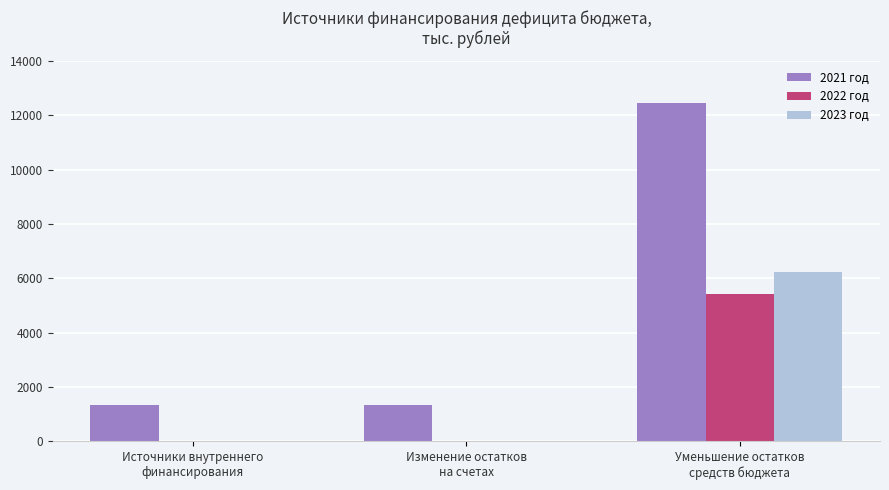

At which category is the sum across all series the highest?

Уменьшение остатков
средств бюджета